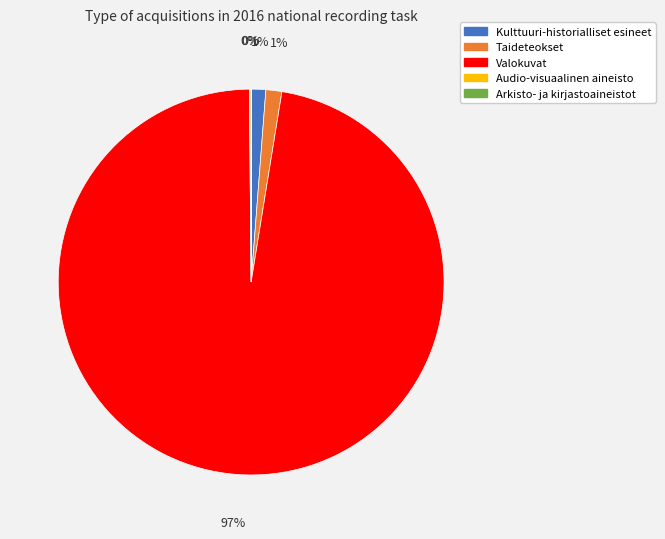

Does any single category account for the majority?

Yes